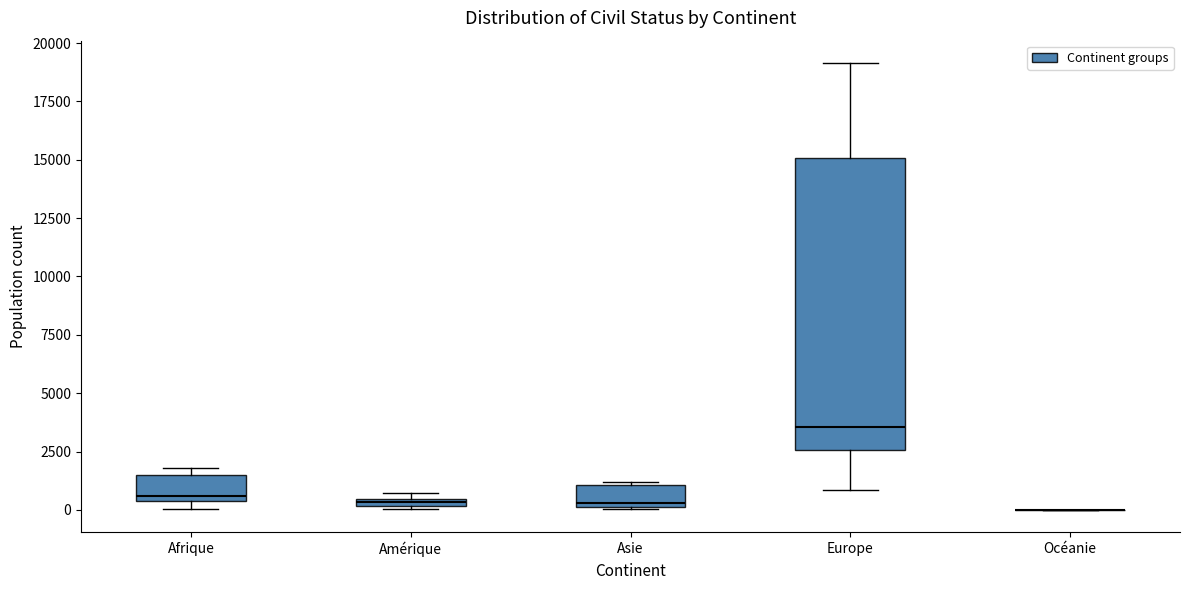

Comparing the boxes themselves (not the whiskers), which one is the tallest?

Europe